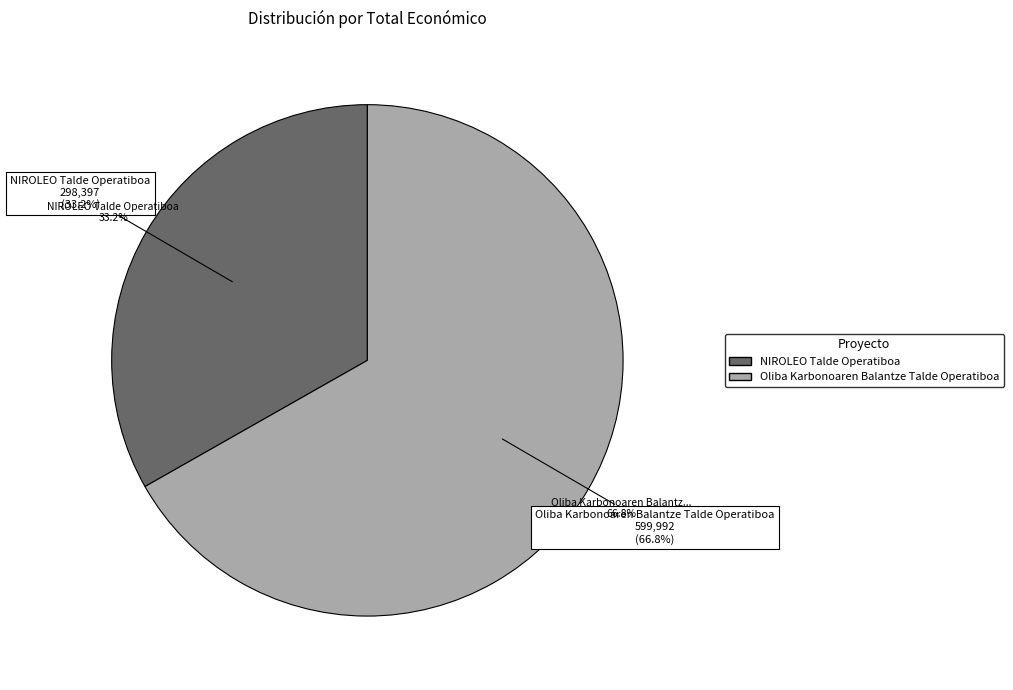

Which slice is the smallest?

NIROLEO Talde Operatiboa